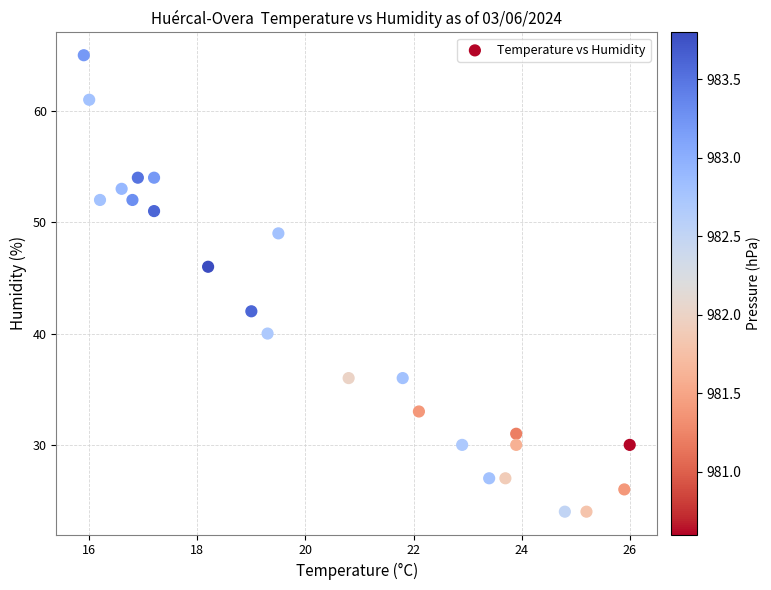

What is the range of Y values (max minus min)?

41